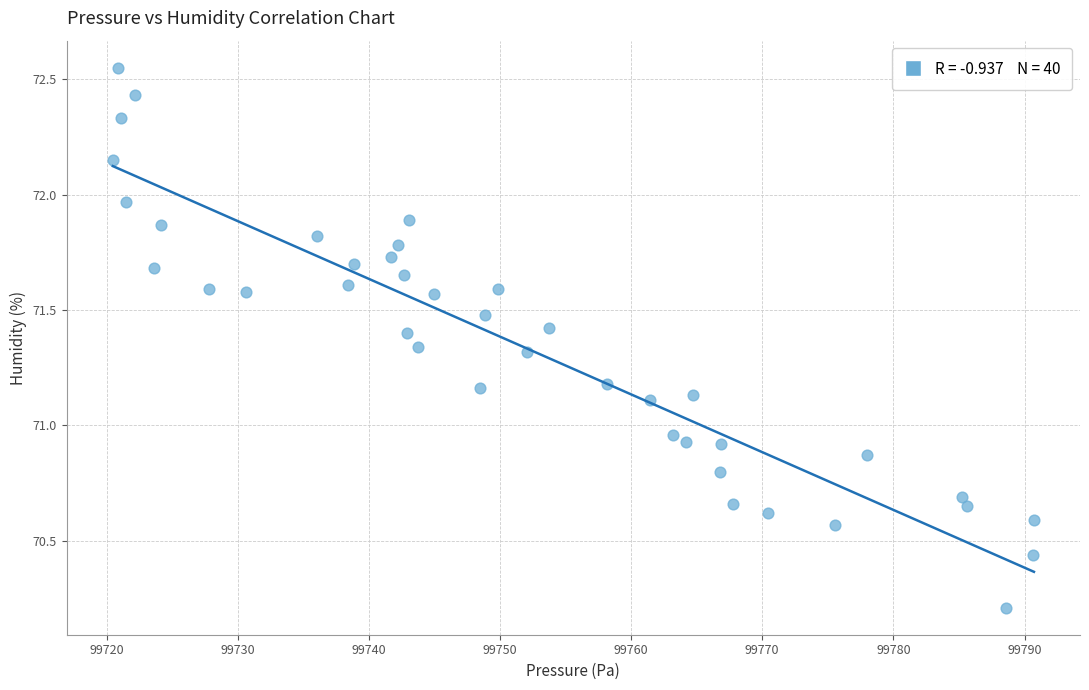

What is the range of X values (max minus min)?

70.2